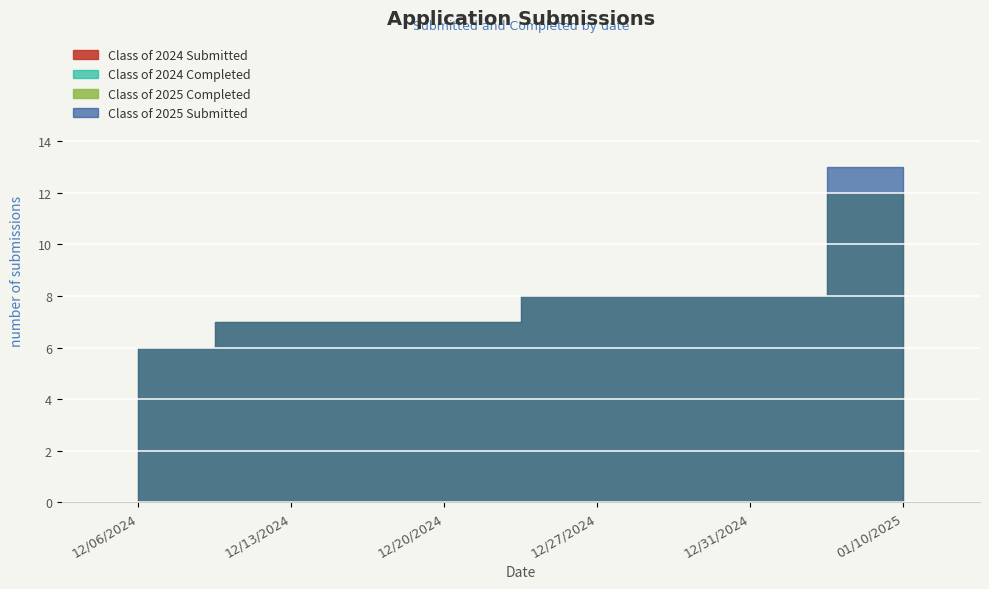

Where does the Class of 2025 Completed series first go above 8?

01/10/2025